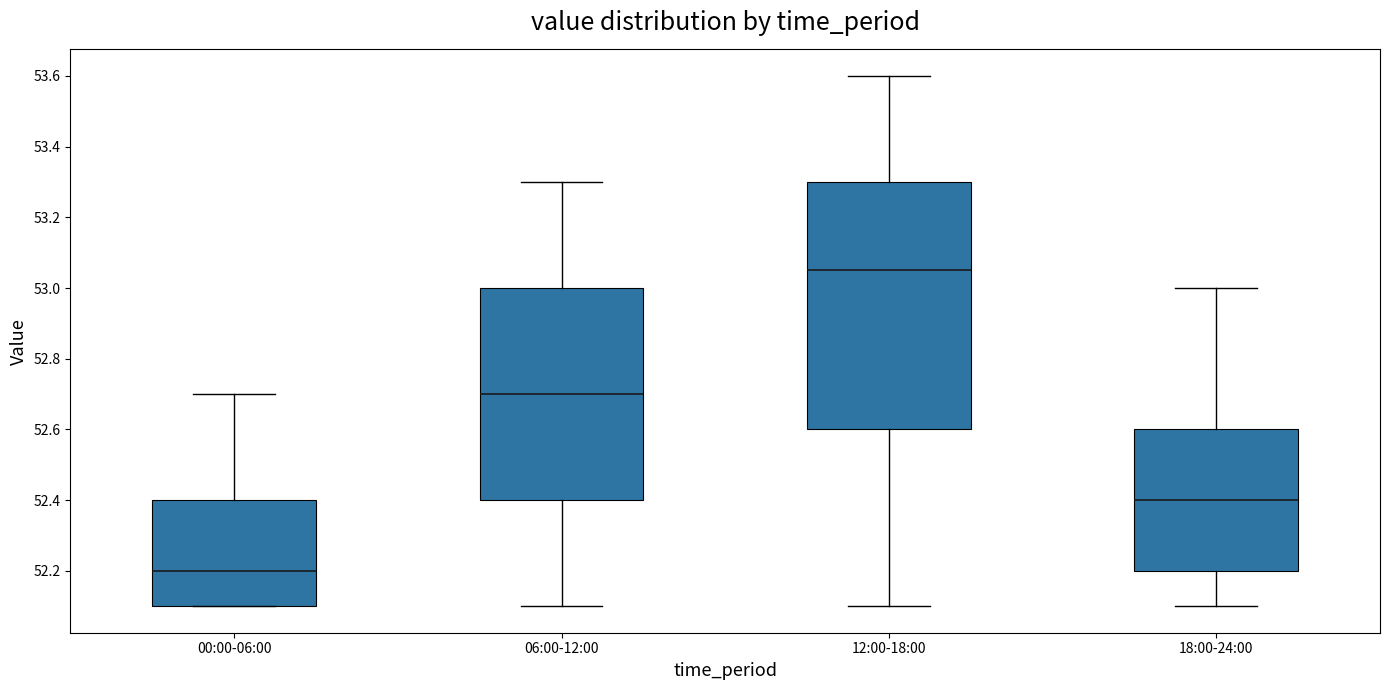

Comparing the boxes themselves (not the whiskers), which one is the tallest?

12:00-18:00